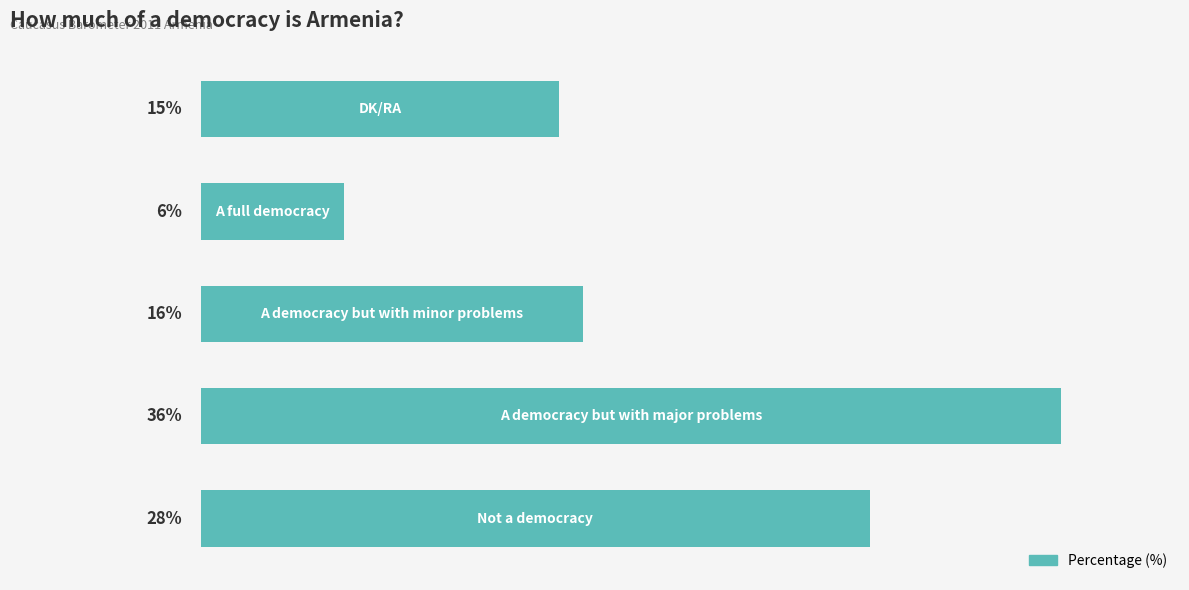

Does the chart contain any negative values?

No